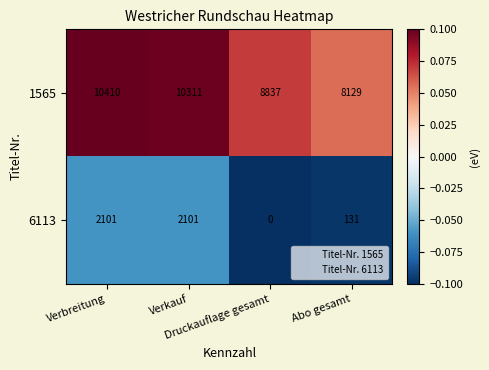

List the series in order of their peak value, highest first.

1565, 6113